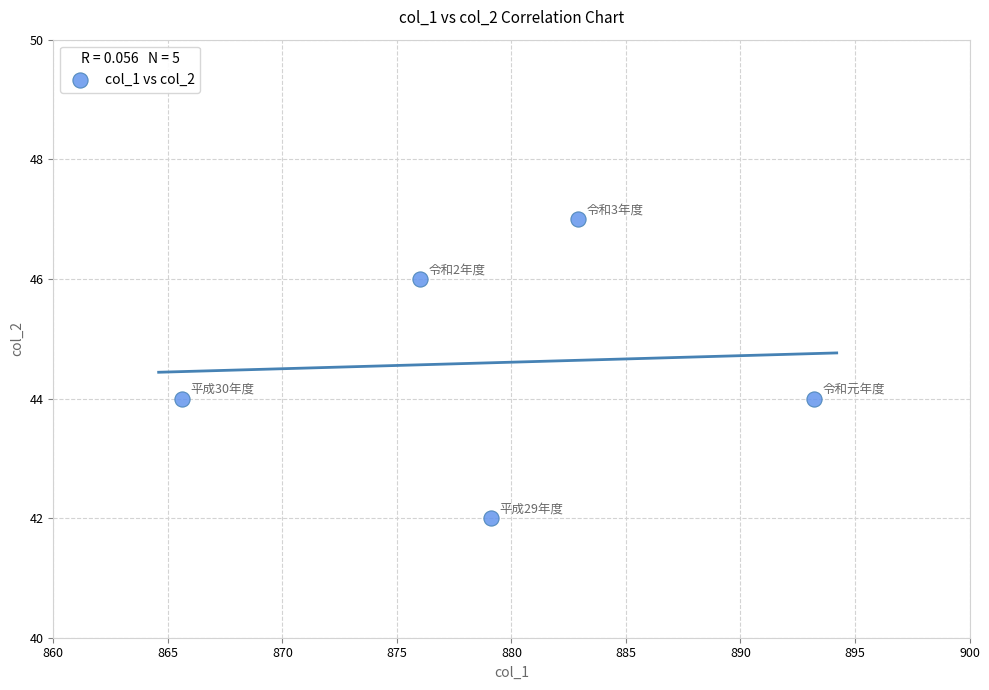

What is the average Y value?

45